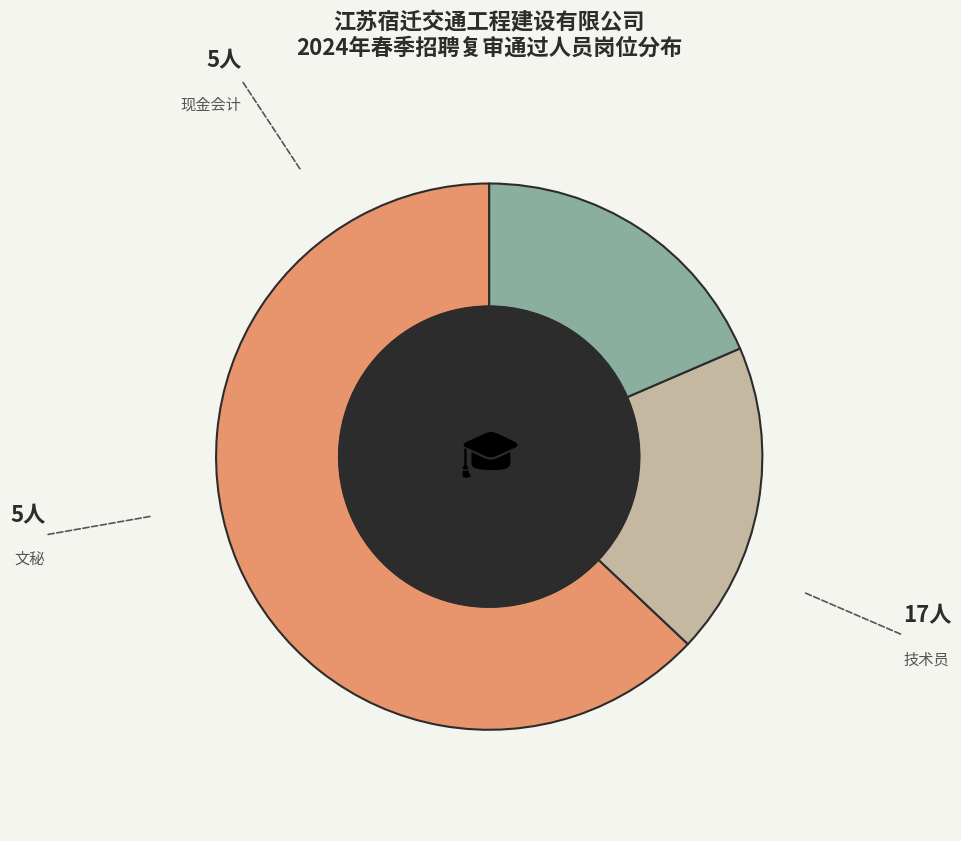

Does 文秘 represent more than half of the total?

No